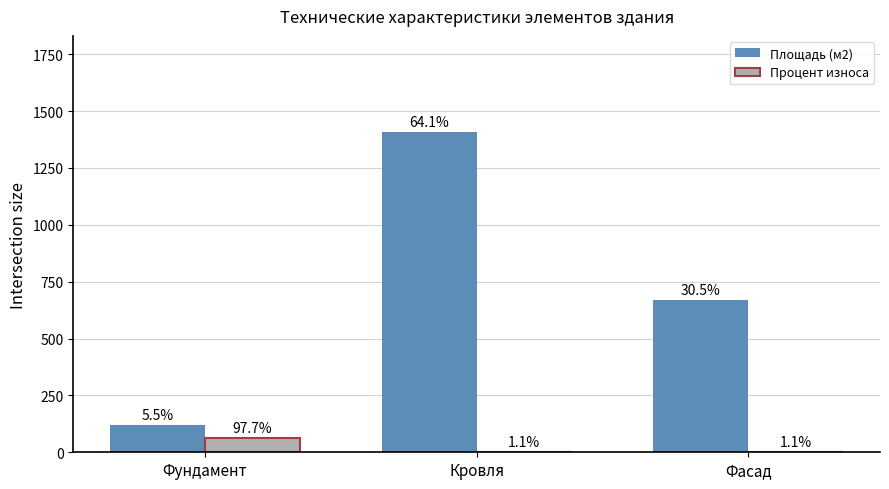

What are all the series names shown in the legend?

Площадь (м2), Процент износа